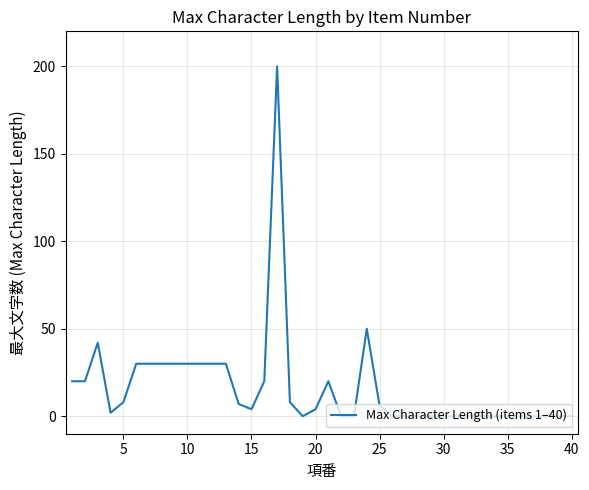

Reading left to right, extract all data points from this chart.

20	20	42	2	8	30	30	30	30	30	30	30	30	7	4	20	200	8	0	4	20	0	0	50	6	0	0	0	0	0	0	0	0	0	0	0	0	0	0	0